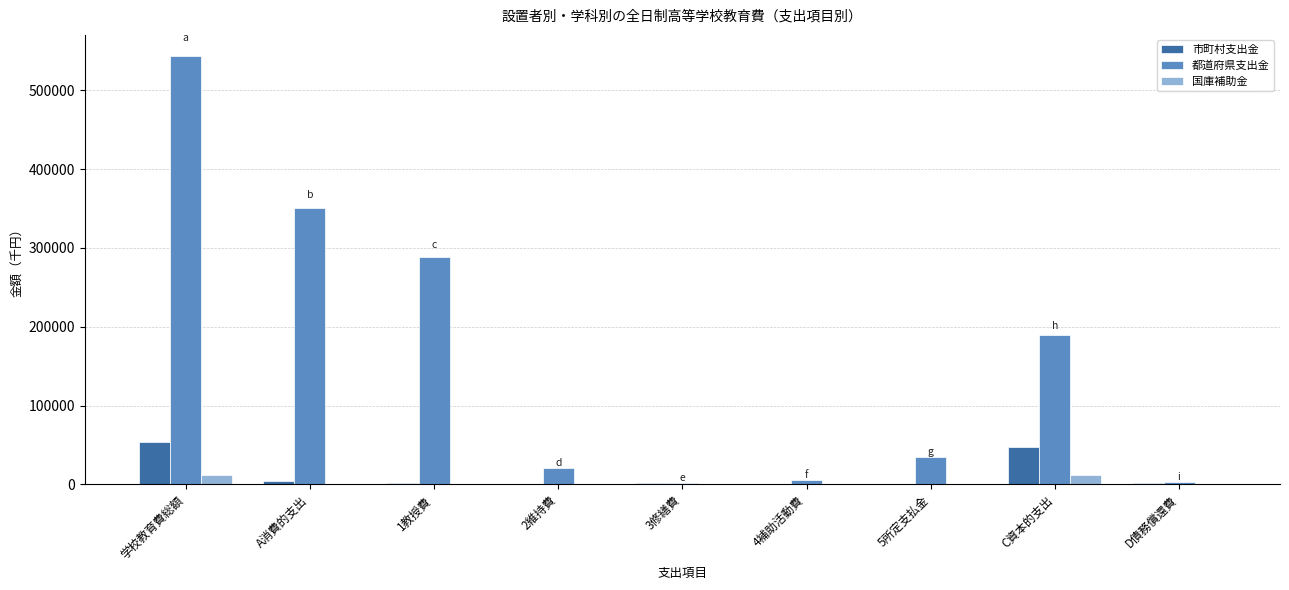

Which series has the largest total across all categories?

都道府県支出金